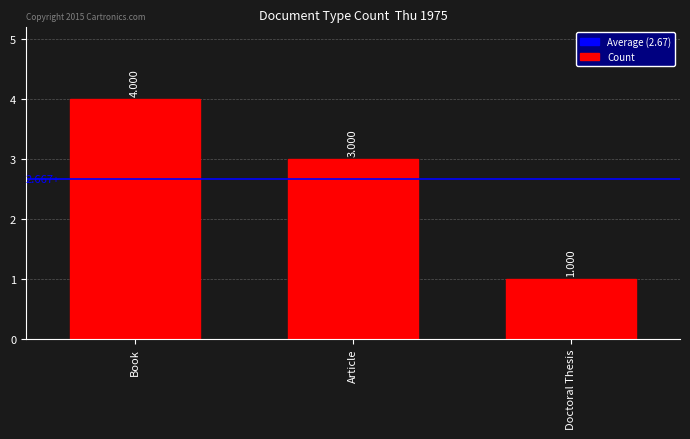

Is it true that the value at Article is 4?

False